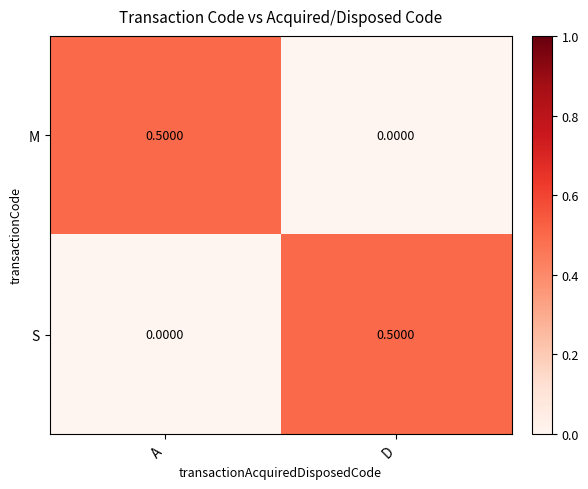

At A, list the series in order from largest to smallest.

M, S